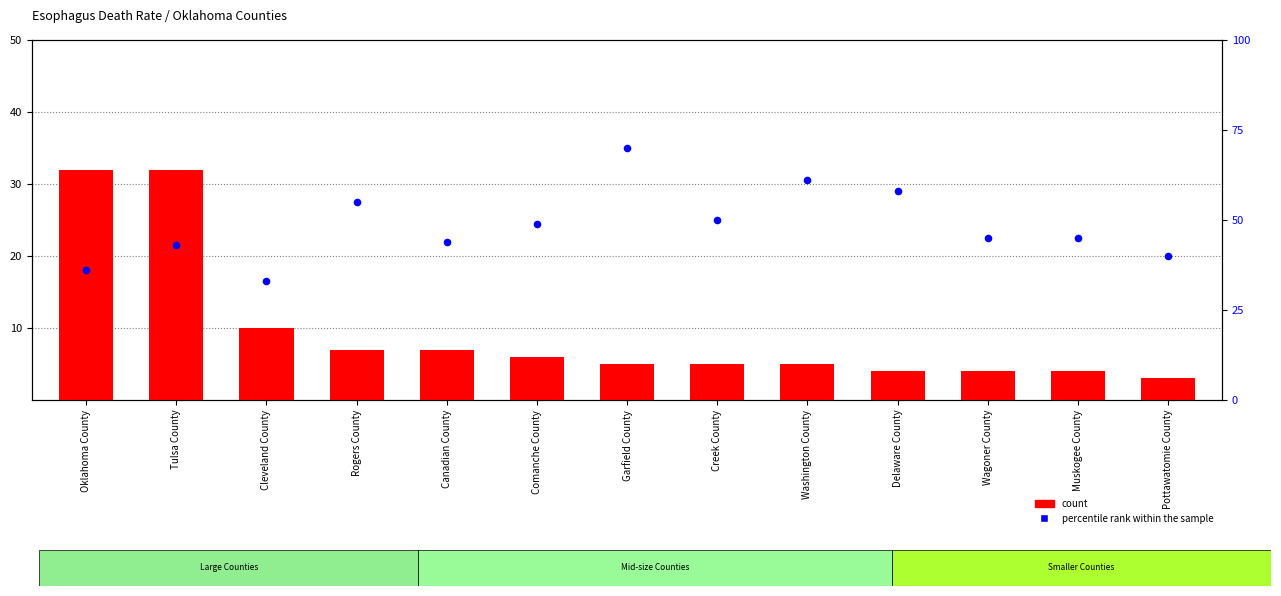

At how many categories does at least one series exceed 4?

12